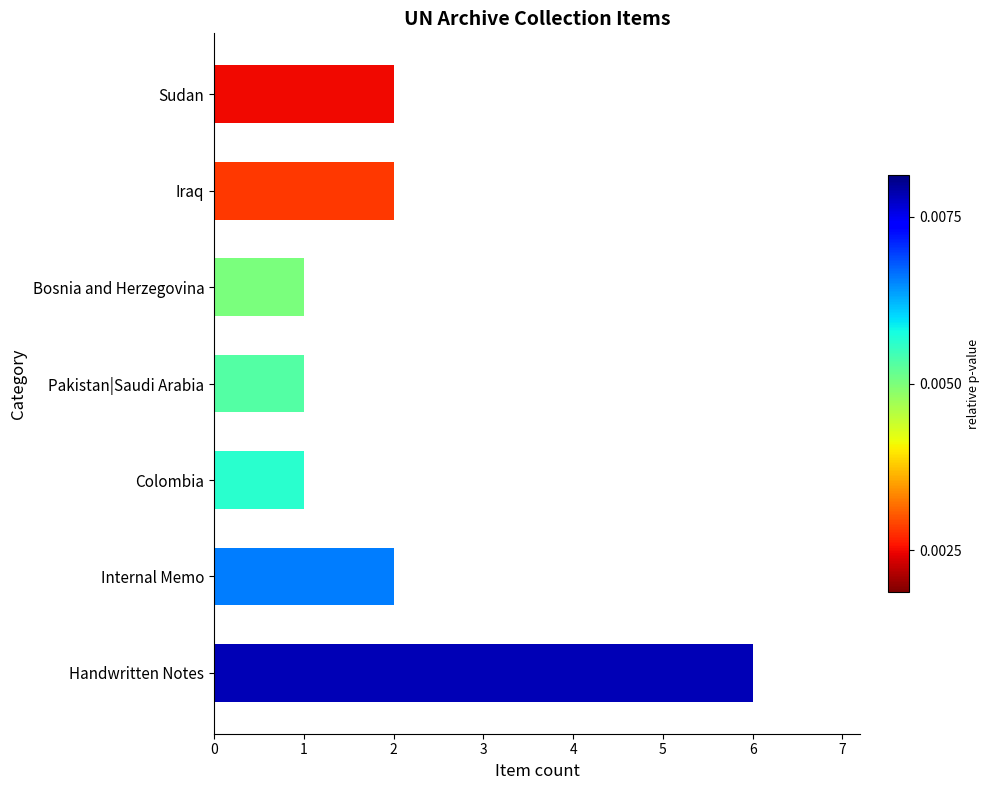

Approximately how many times larger is the value at Pakistan|Saudi Arabia compared to Bosnia and Herzegovina?

1.0